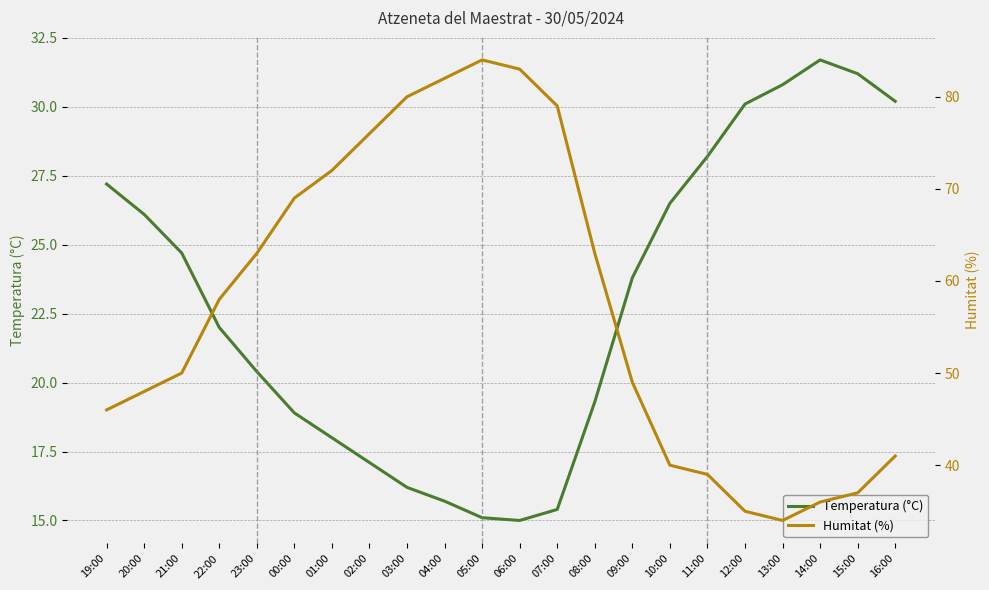

True or false: Temperatura (°C) and Humitat (%) cross at least once.

False